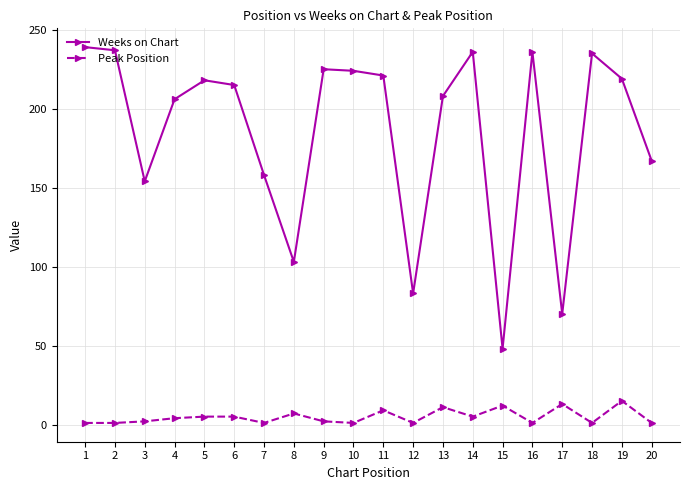

Rank the series by their average value, from highest to lowest.

Weeks on Chart, Peak Position